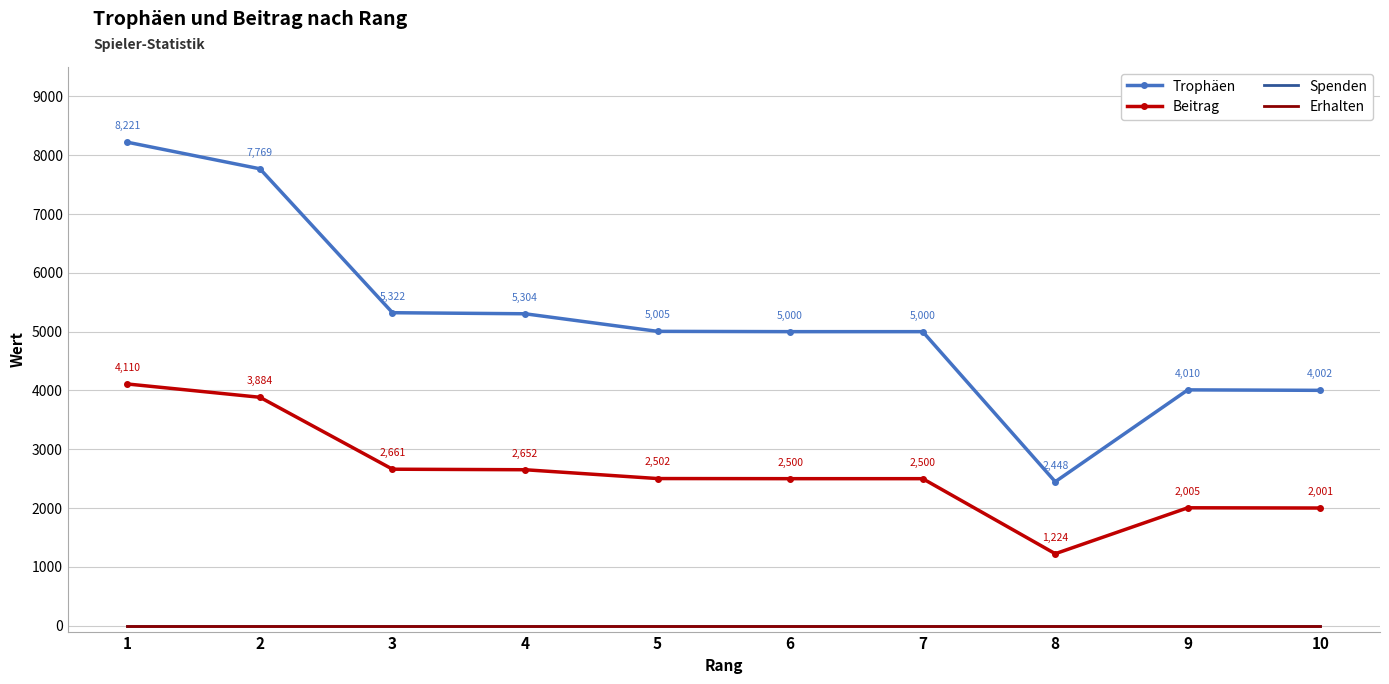

Count the number of data series in this chart.

4